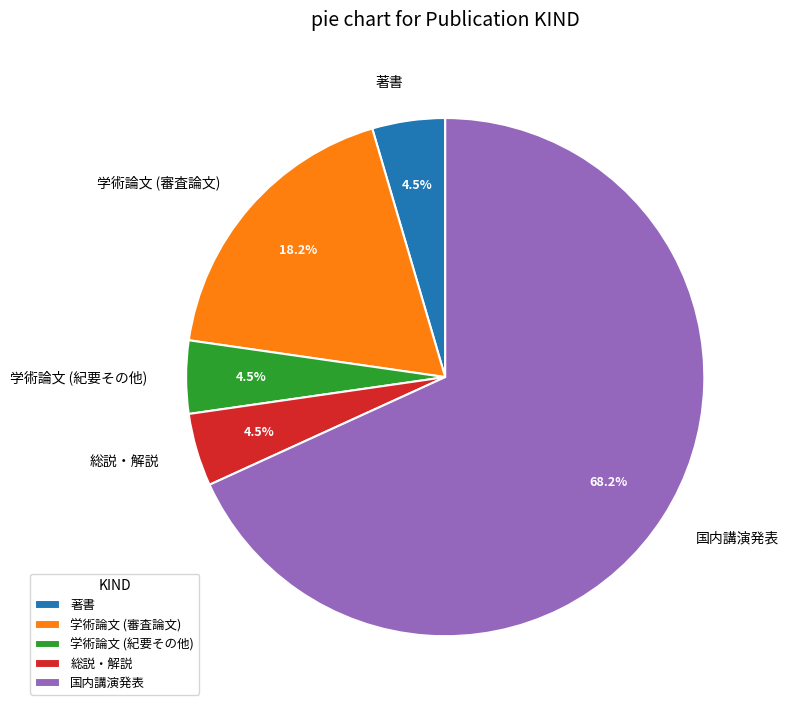

Is 総説・解説 the majority of the pie?

No